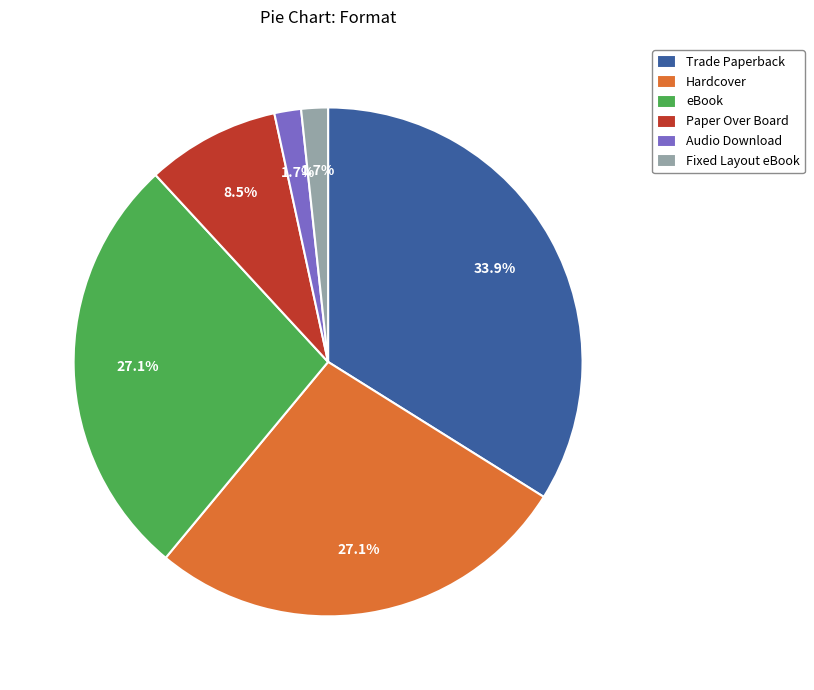

True or false: Hardcover accounts for 27% of the total.

True